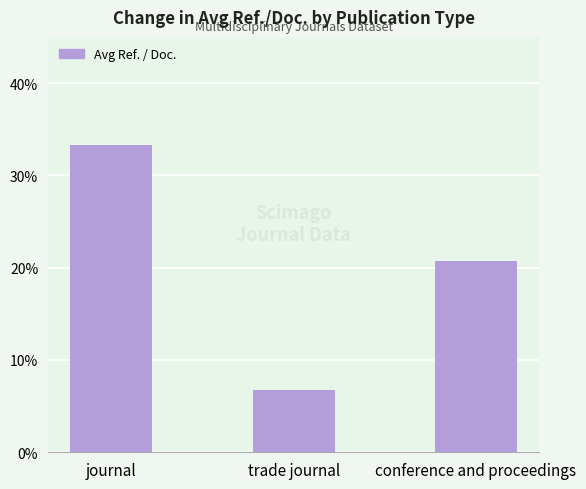

At which label does the data first exceed 20?

journal